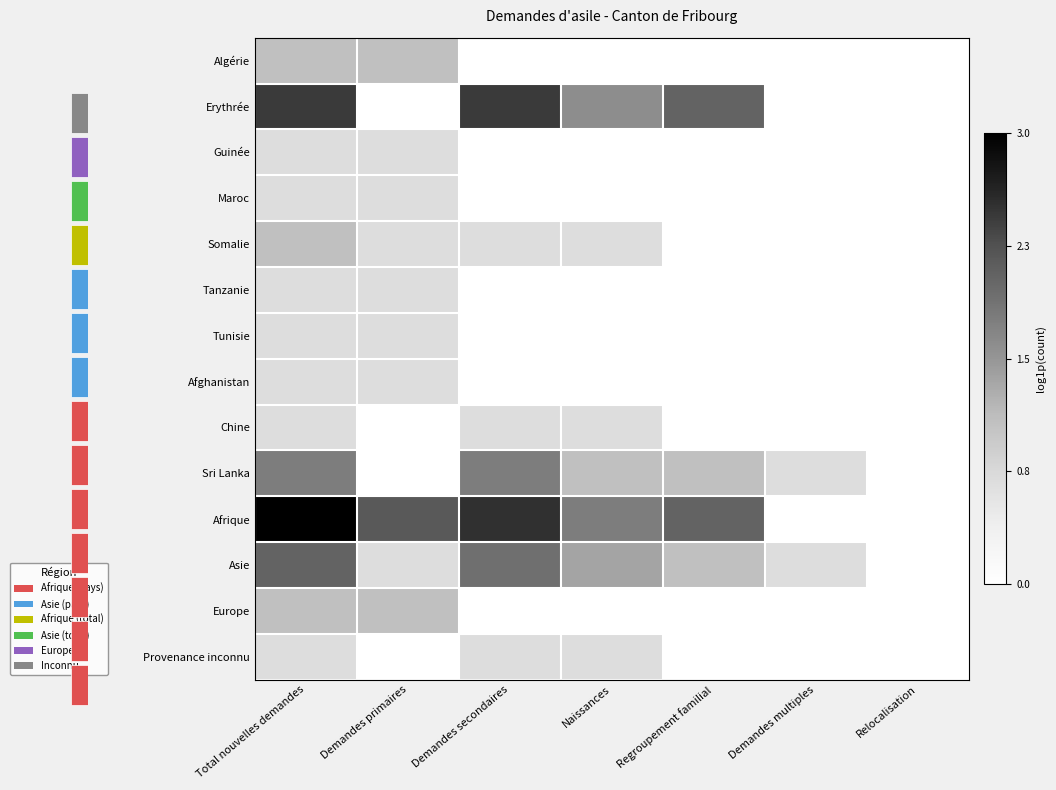

Which series has the largest range (max minus min)?

Afrique